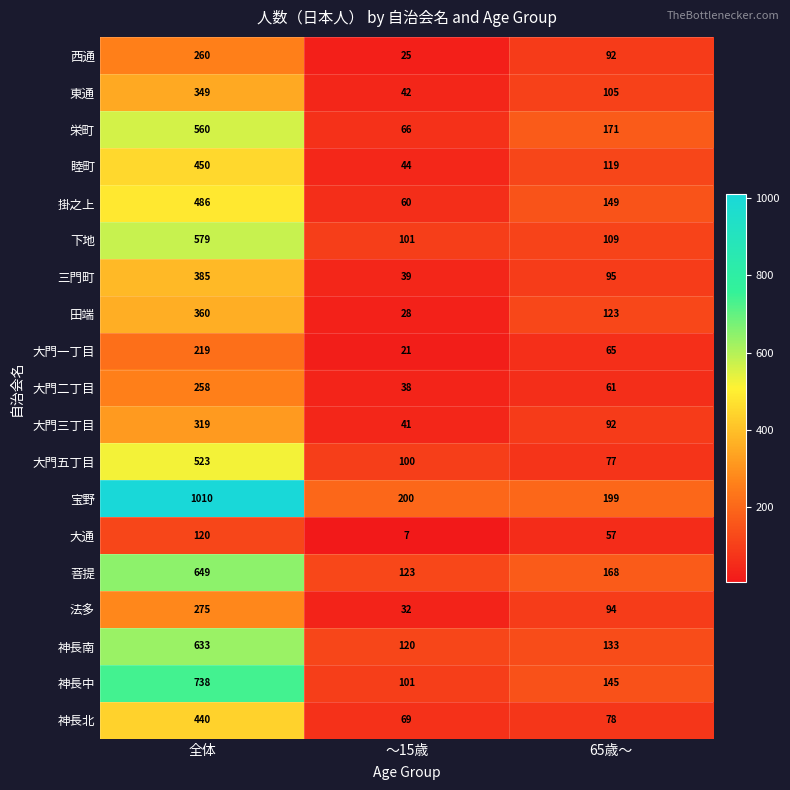

True or false: 菩提 has a value of 198 at 全体.

False